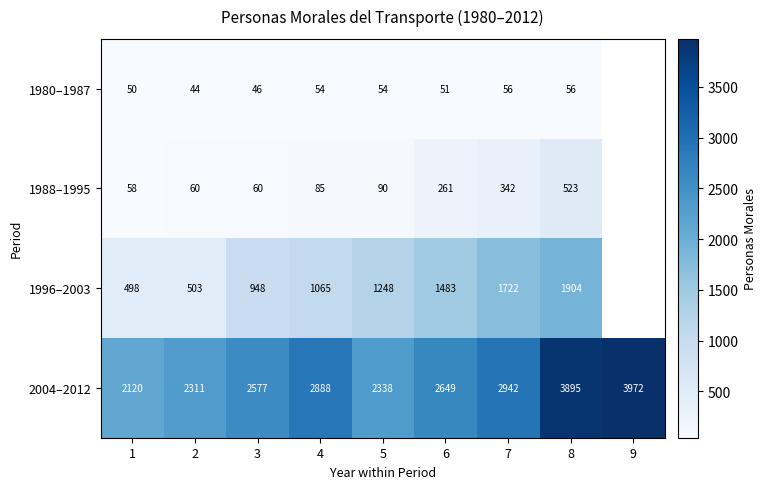

Is it true that 1988–1995 equals 15 at 3?

False